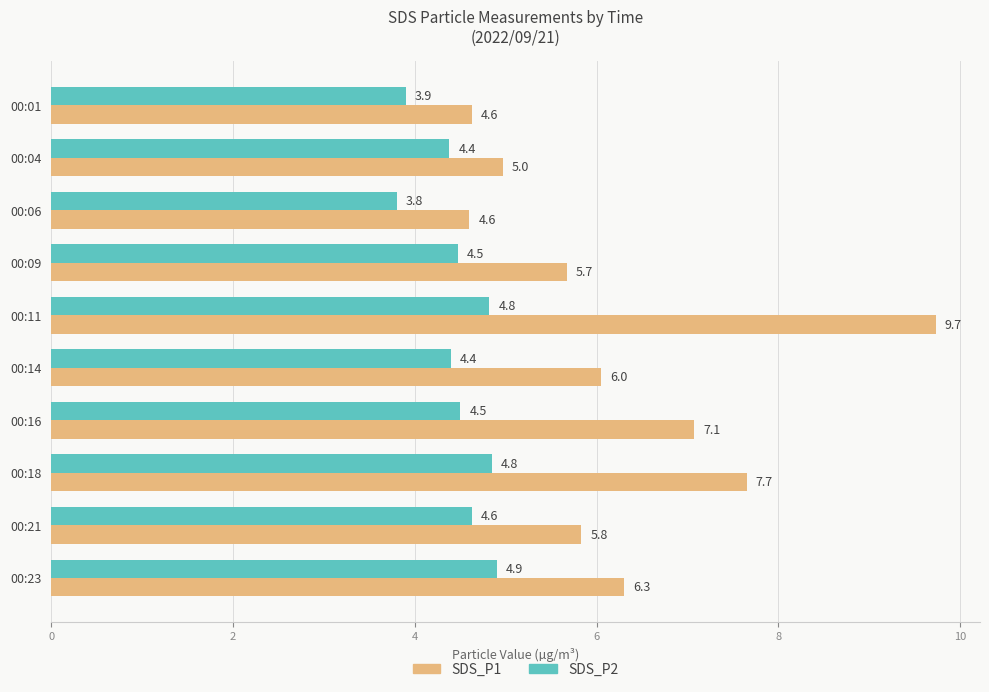

What are all the series names shown in the legend?

SDS_P1, SDS_P2